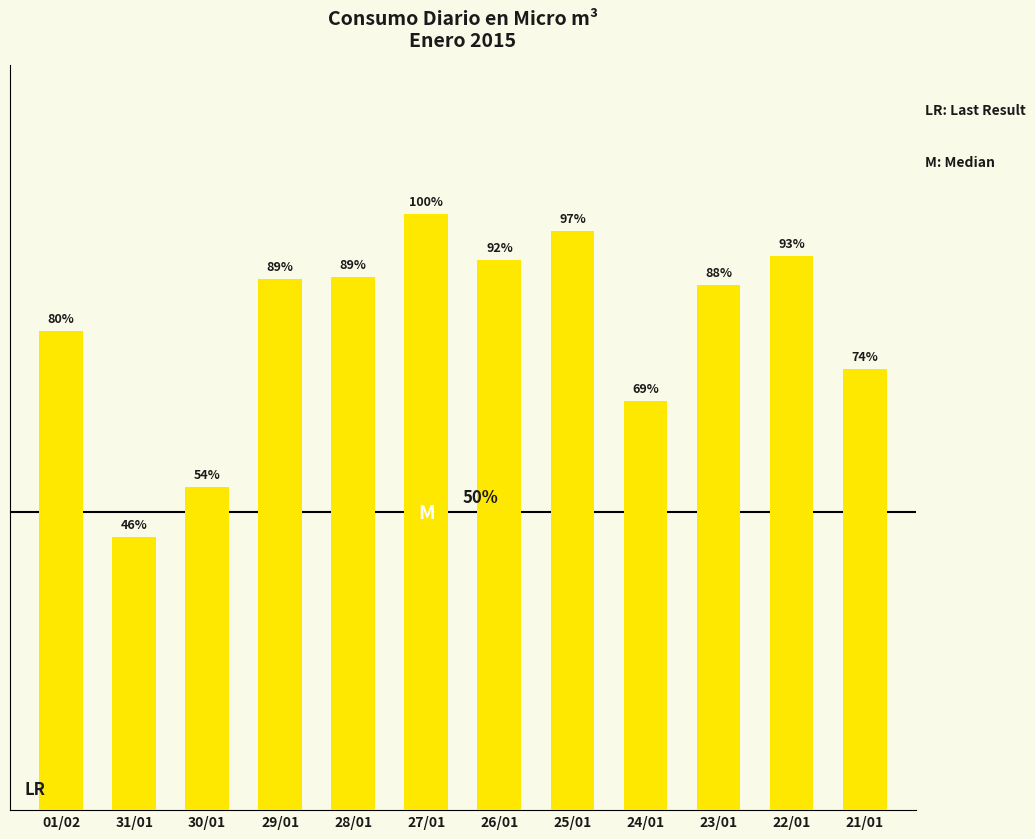

Which label corresponds to the largest value in the chart?

27/01